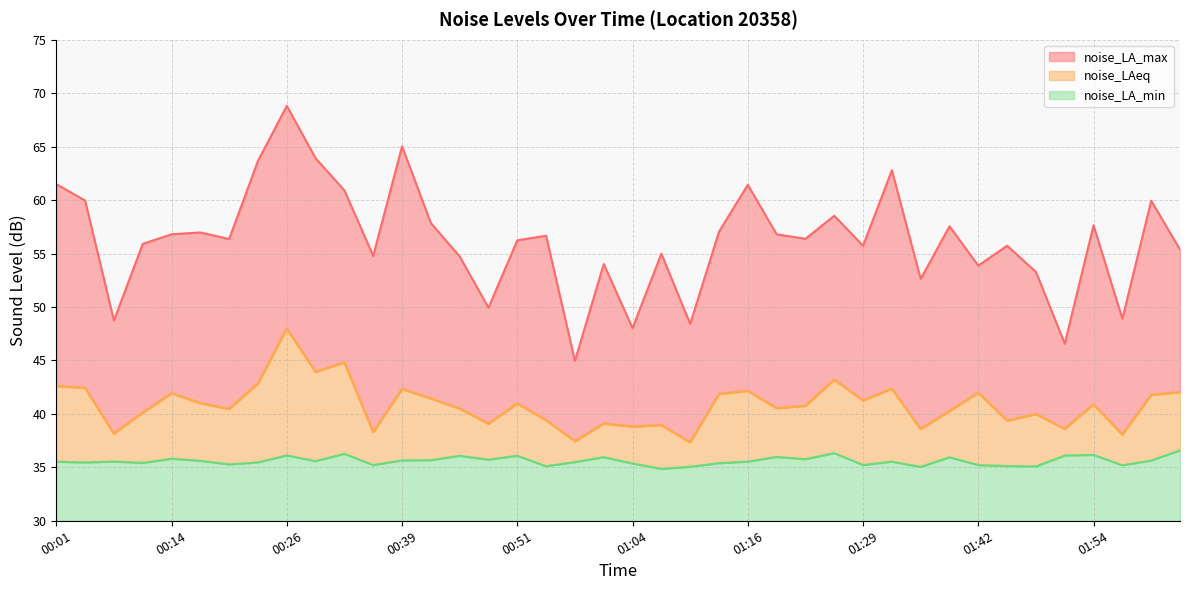

True or false: noise_LAeq and noise_LA_min intersect in this chart.

False